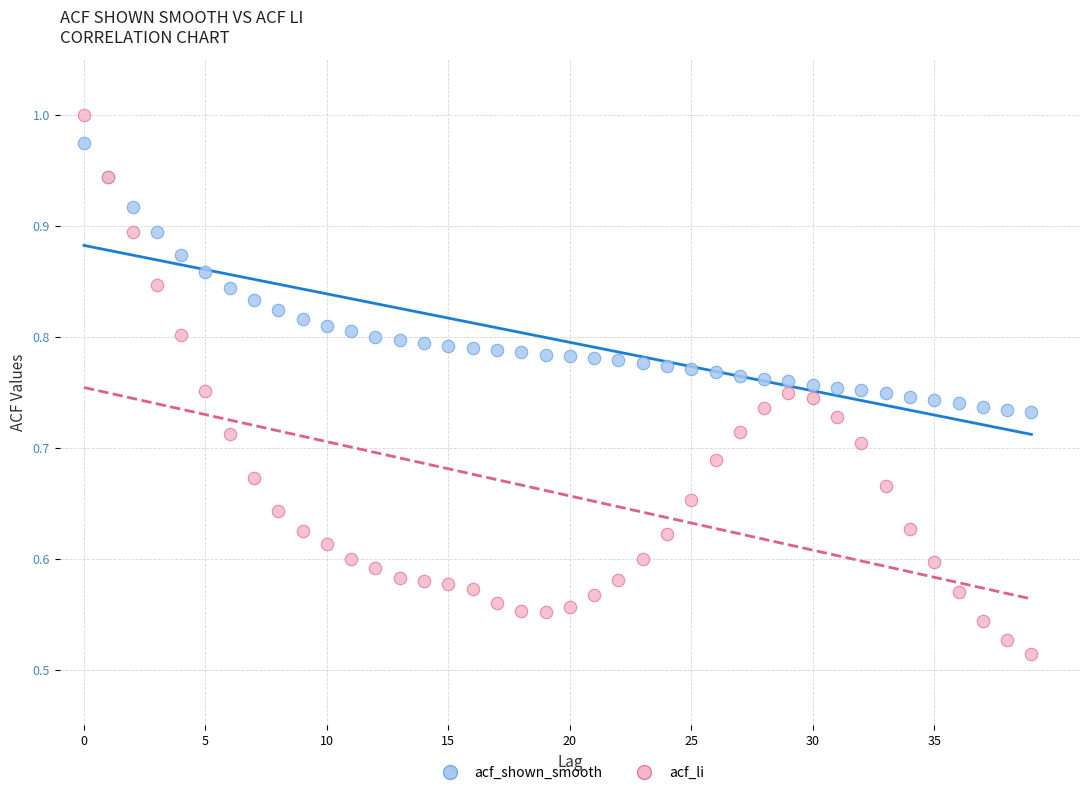

What are all the series names shown in the legend?

acf_shown_smooth, acf_li